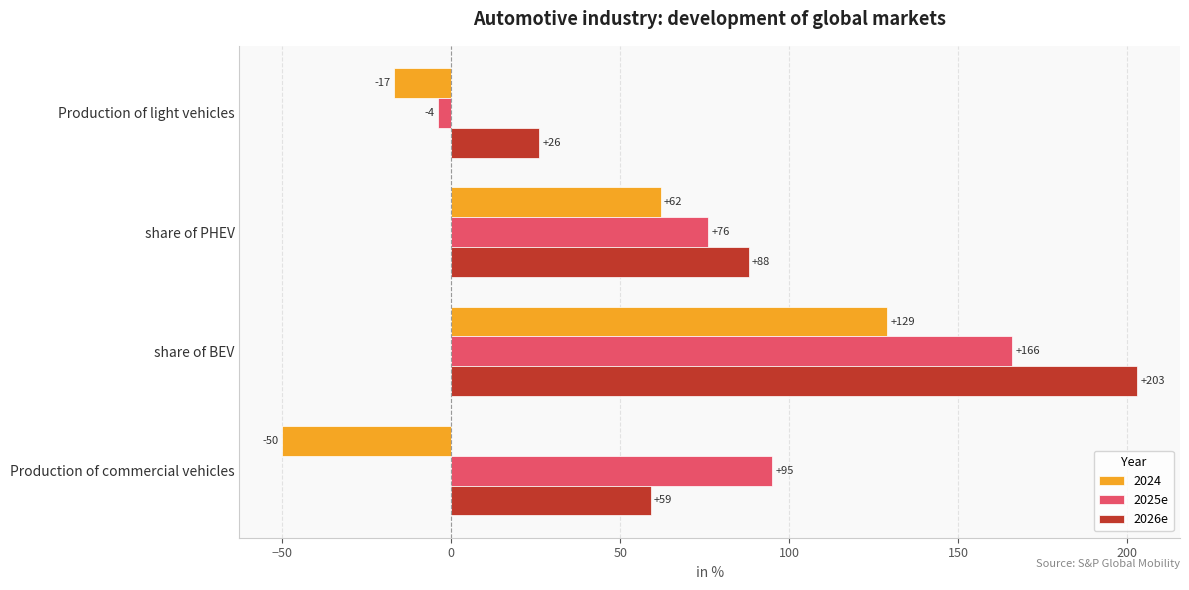

Which series has the largest total across all categories?

2026e